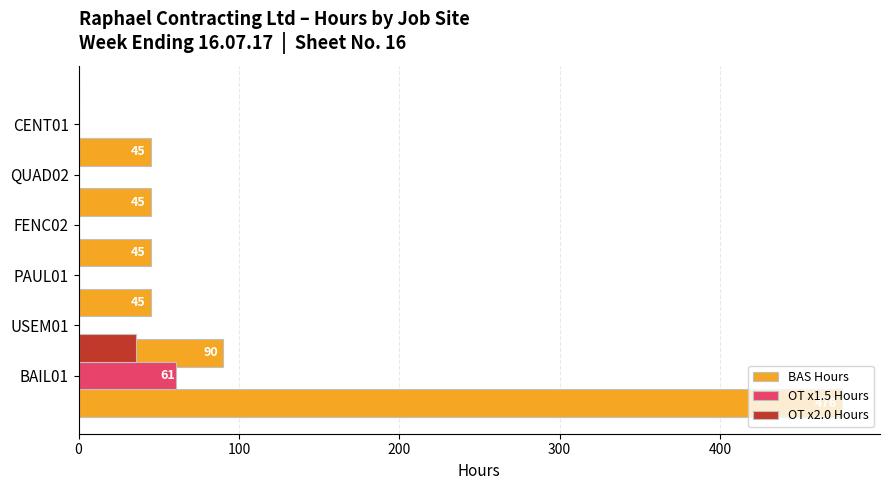

True or false: OT x1.5 Hours has a value of 0 at FENC02.

True